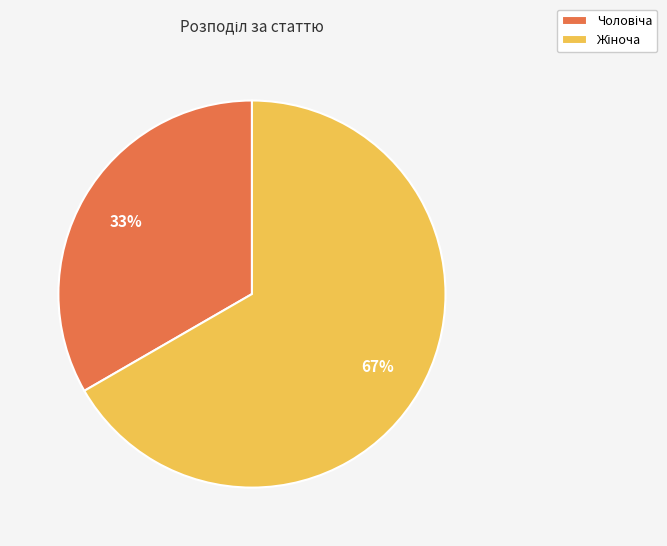

Does any single category account for the majority?

Yes